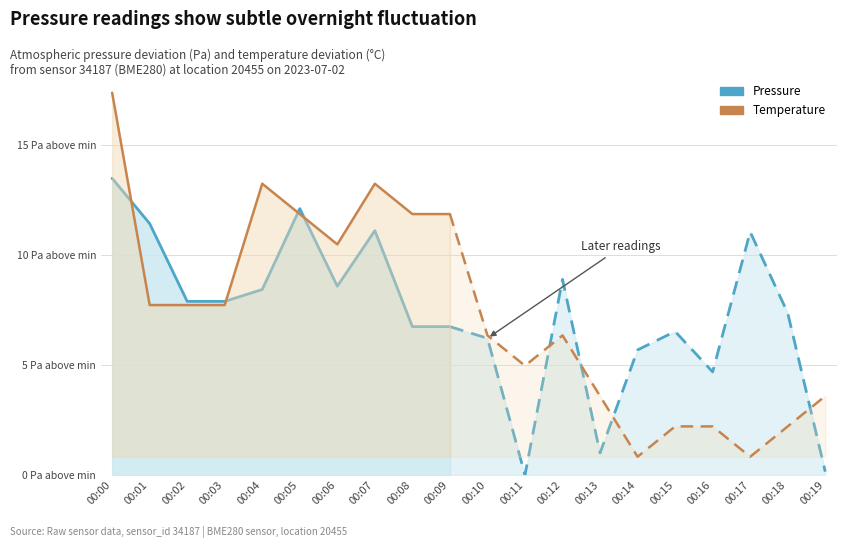

True or false: Pressure (later) has more than 1 interior local peaks.

True